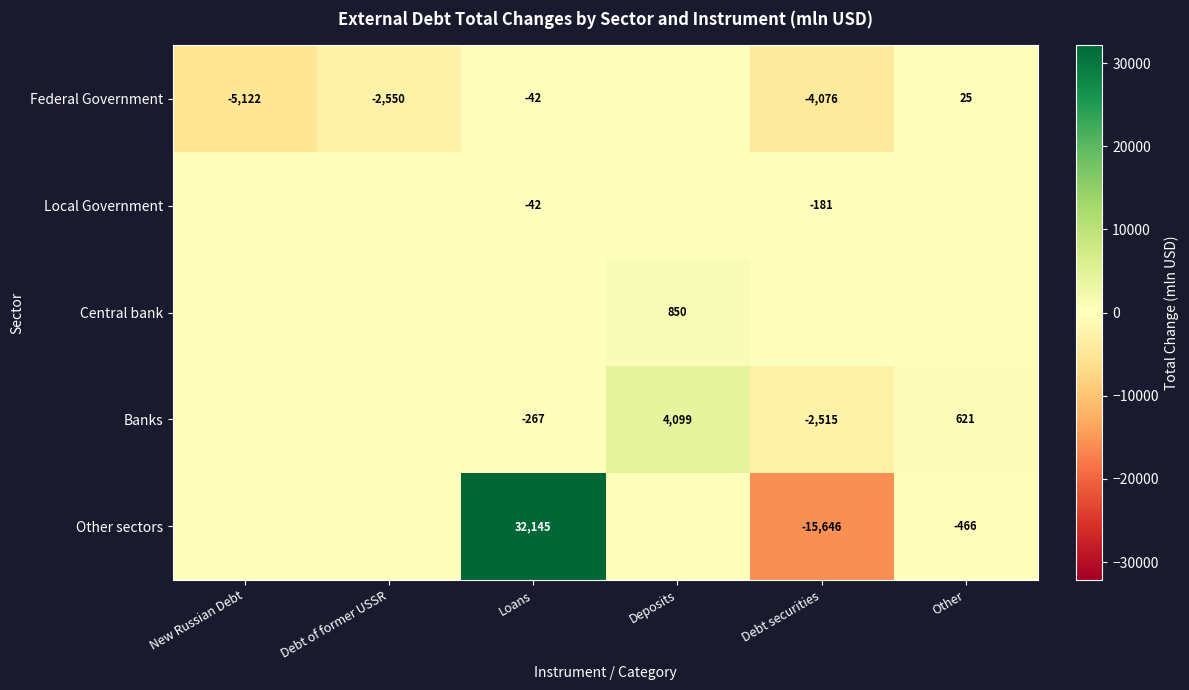

What is the total value across all series at Other?

180